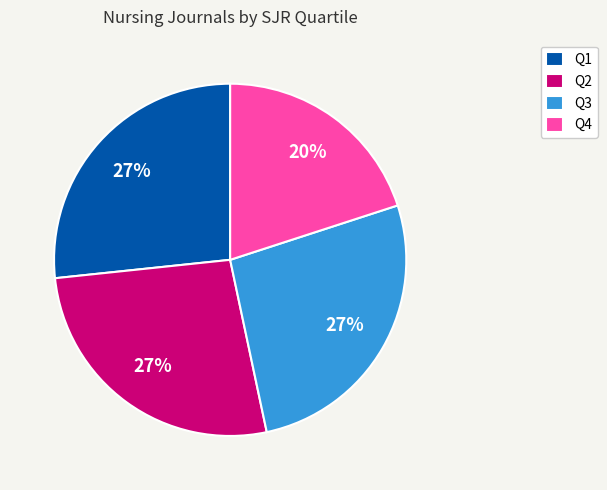

Between Q1 and Q4, which is larger?

Q1